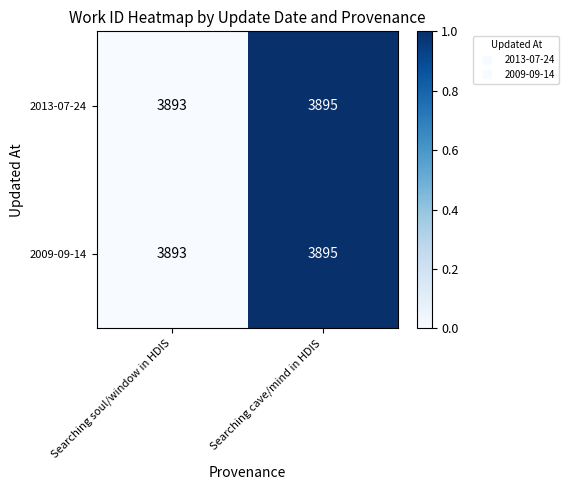

What is the approximate value of 2009-09-14 at Searching cave/mind in HDIS?

3895